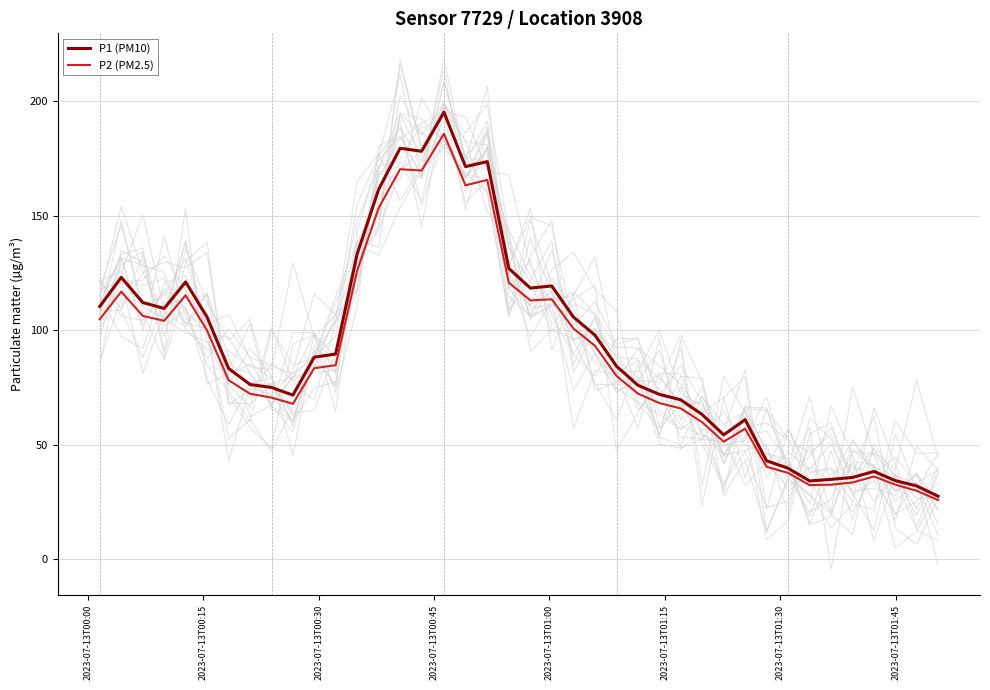

True or false: P1 (PM10) and P2 (PM2.5) cross at least once.

False